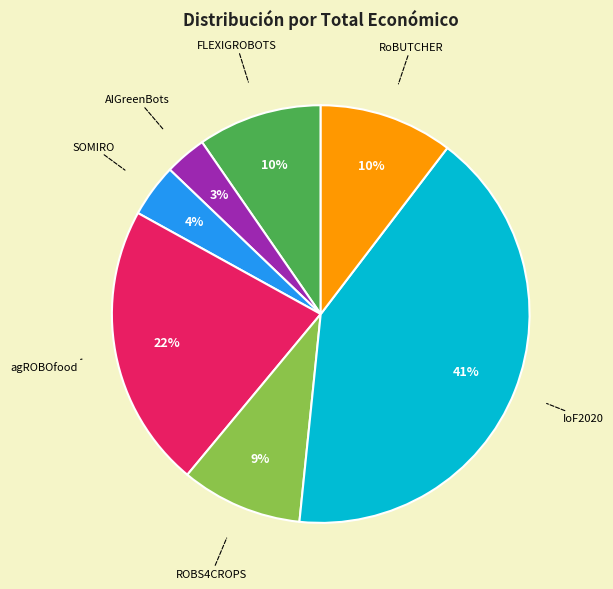

Is there any slice that represents more than half of the pie?

No